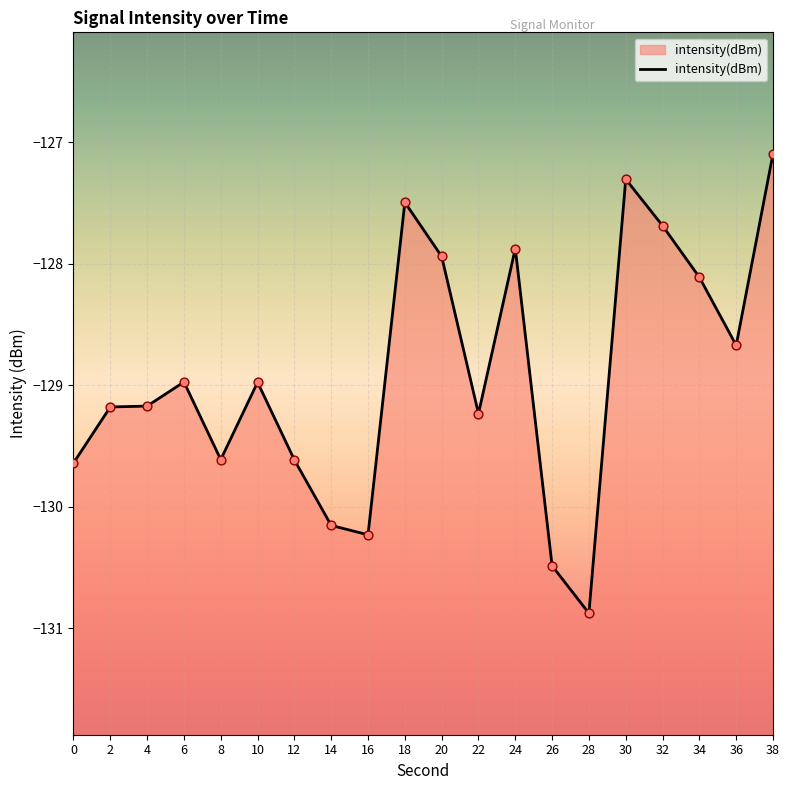

What is the change in value from 2 to 26?

-1.3